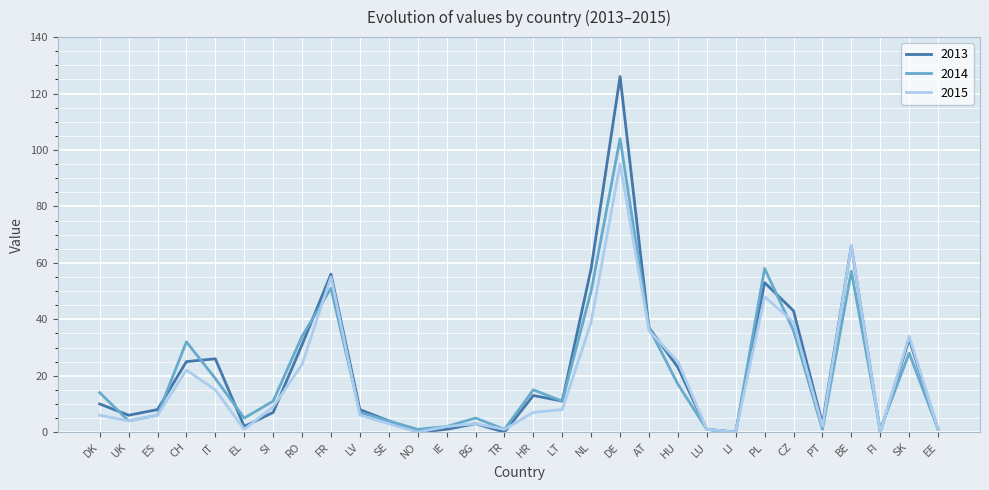

Rank the series by their average value, from lowest to highest.

2015, 2014, 2013